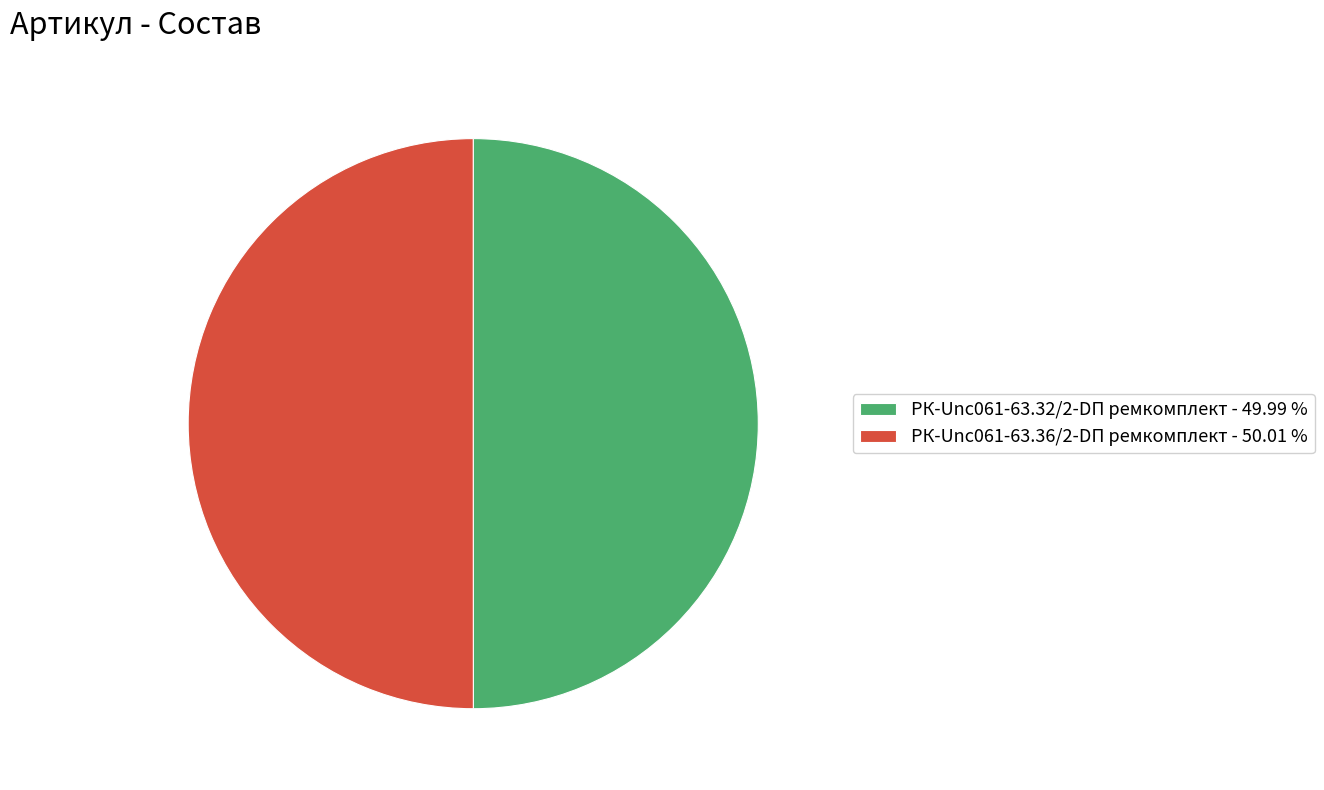

How many segments does this pie chart have?

2